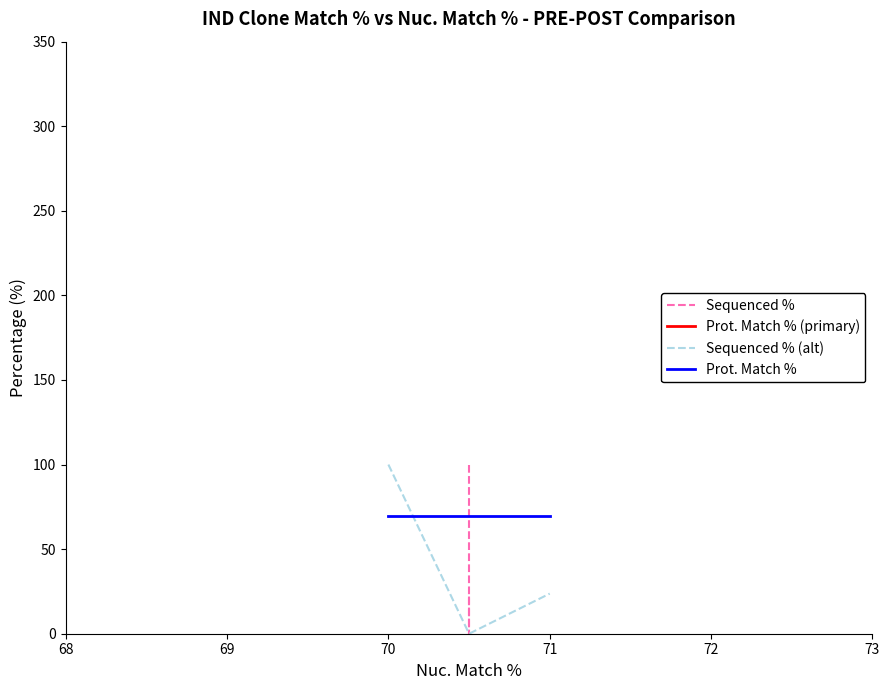

Count the number of data series in this chart.

4